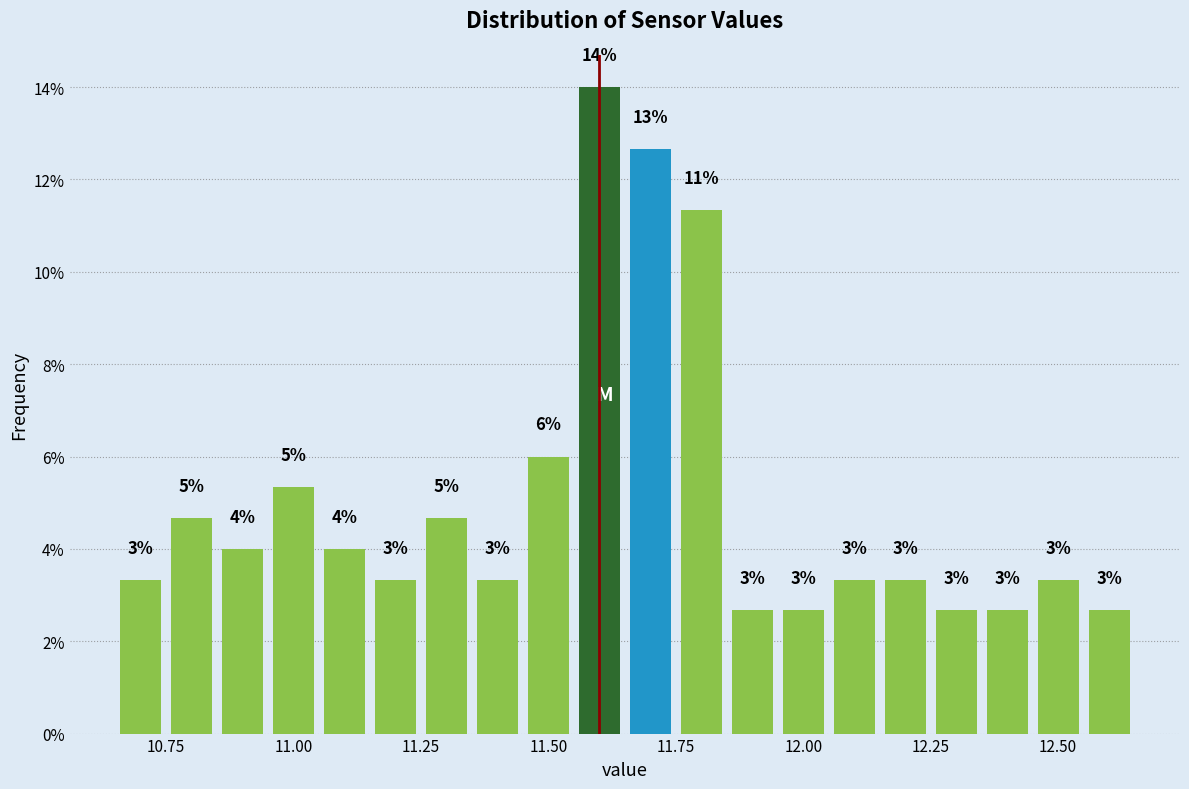

Read against the x-axis, roughly where is the centre of the tallest bar?

11.60